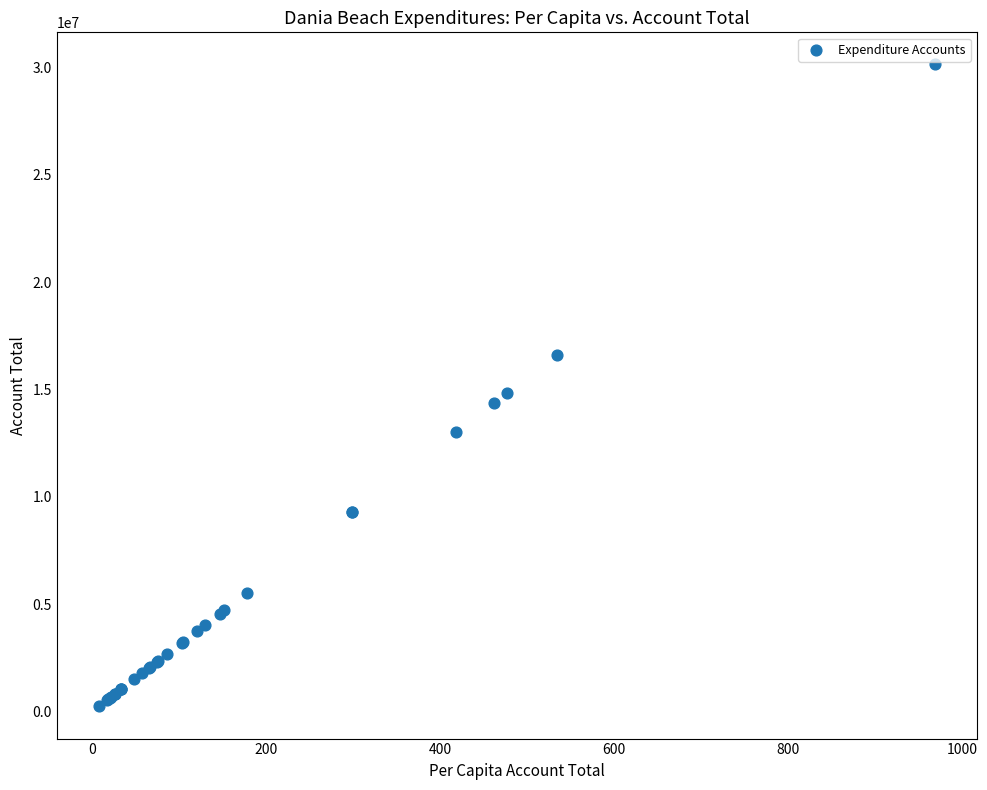

What Y value in the scatter plot is closest to 15187640?

14844425